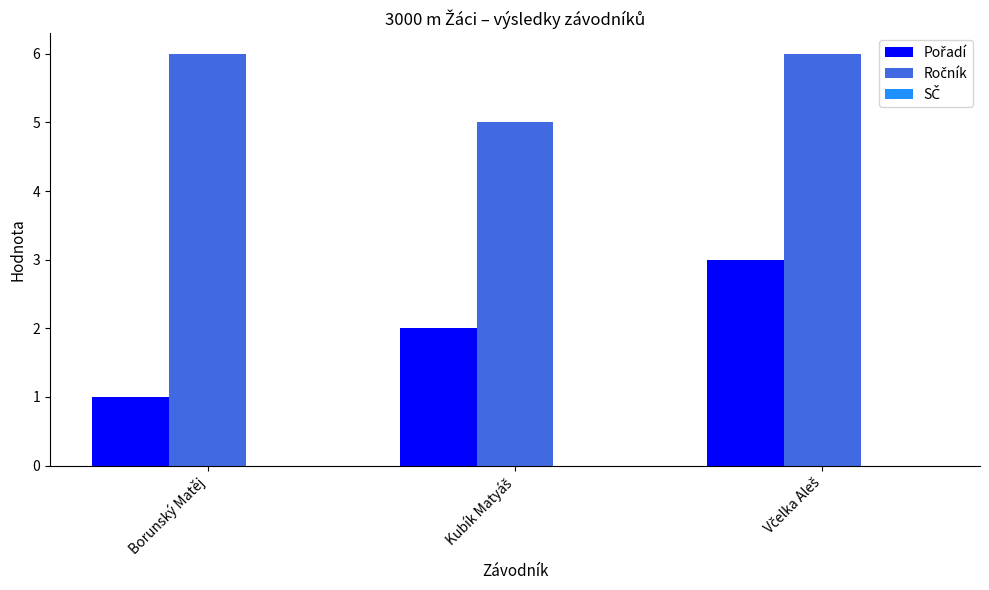

What is the maximum value shown in the chart?

6